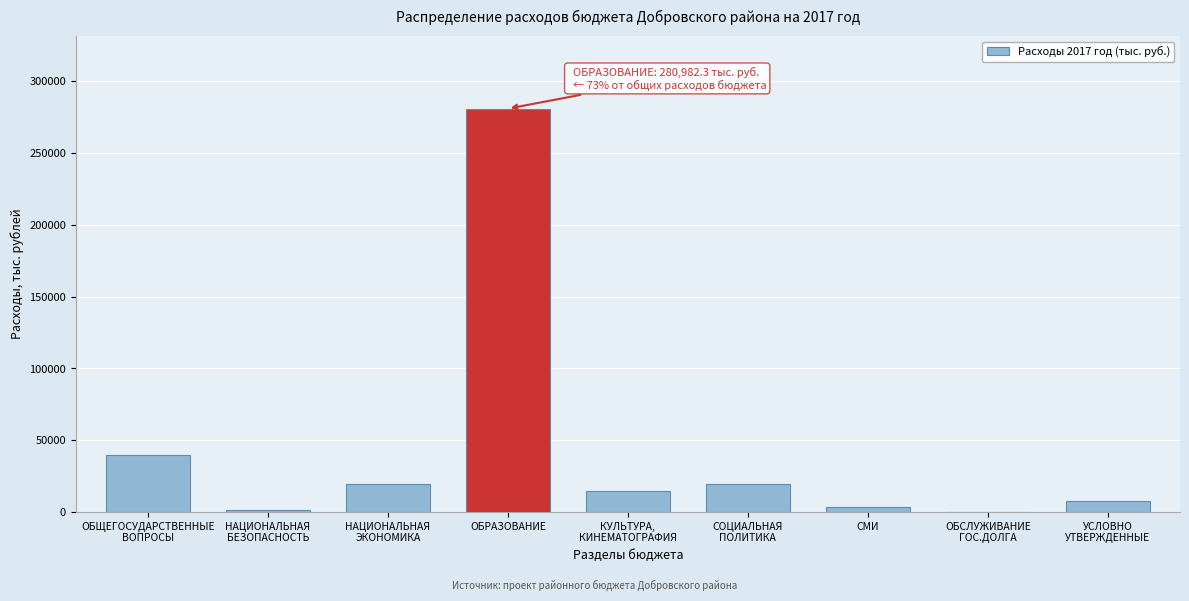

Which label corresponds to the largest value in the chart?

ОБРАЗОВАНИЕ